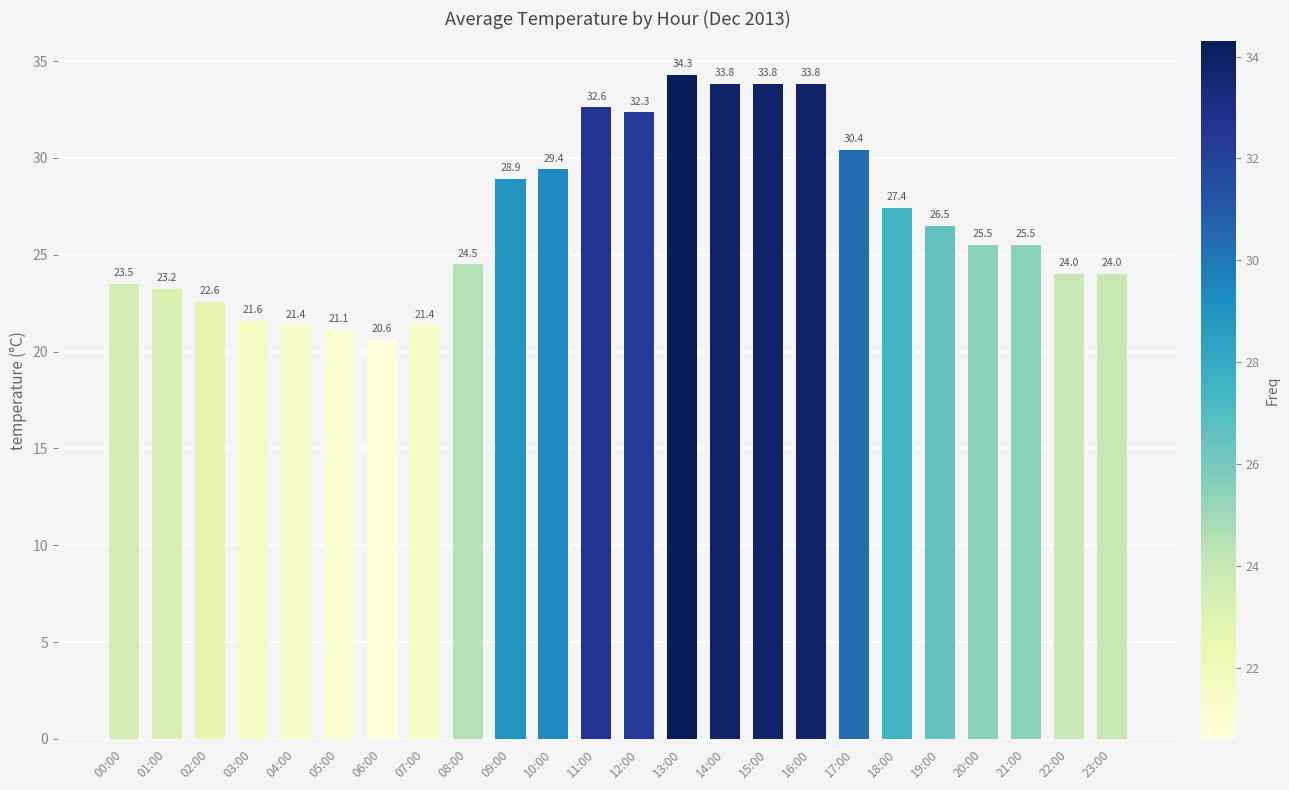

What position from the left is 16:00?

17